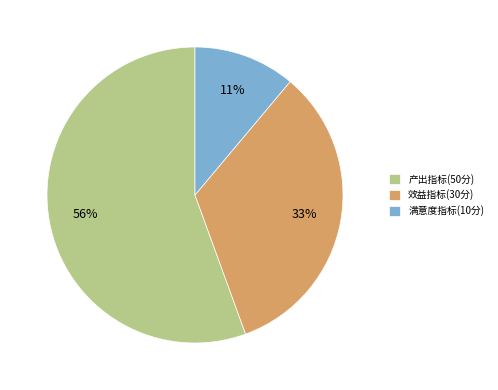

How many slices are in this pie chart?

3